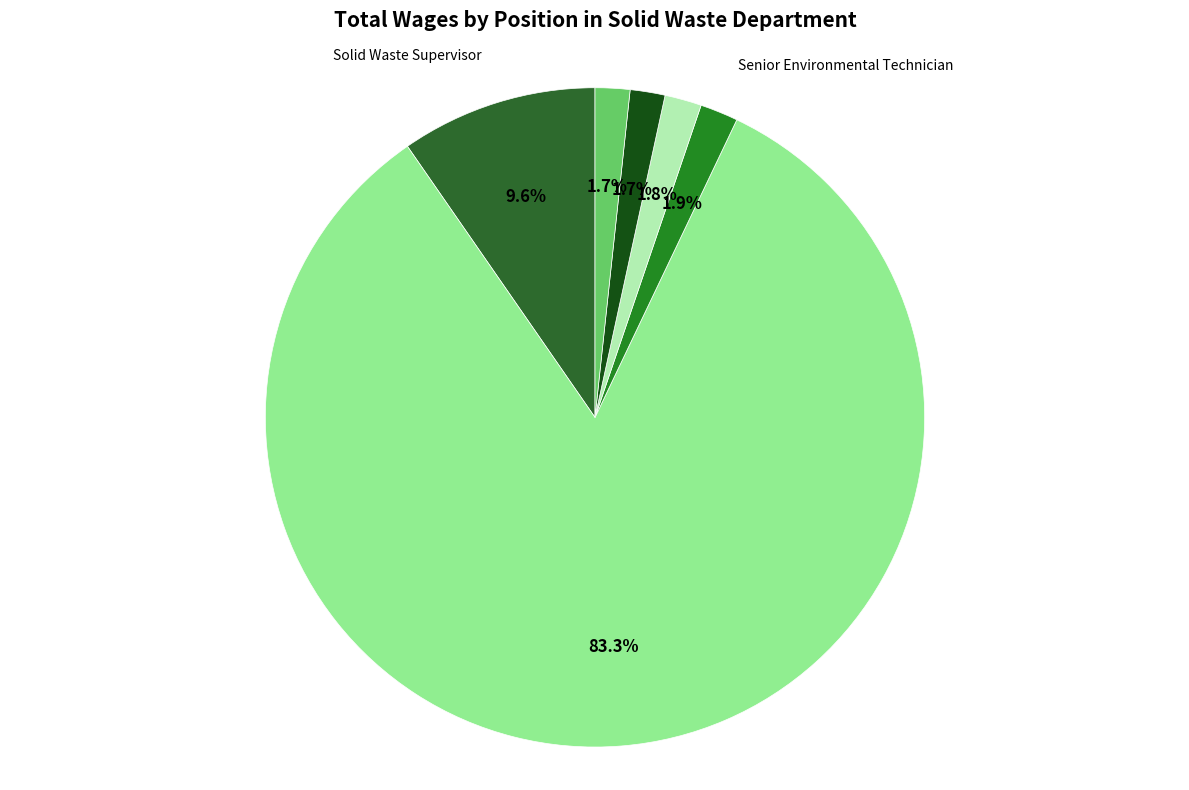

Rank the categories by value from highest to lowest.

Senior Solid Waste Collector, Solid Waste Supervisor, Senior Environmental Technician, Solid Waste Collector, Office Specialist, Solid Waste Maintenance Worker